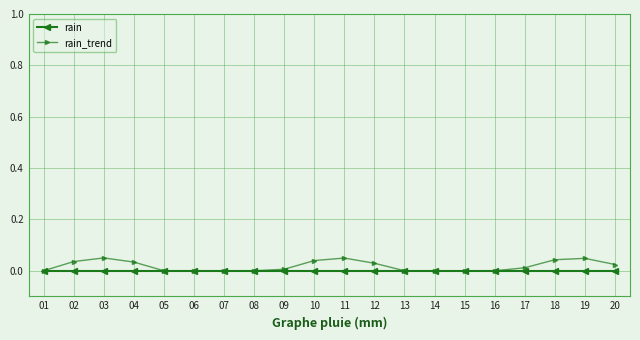

Rank the series by their average value, from lowest to highest.

rain, rain_trend